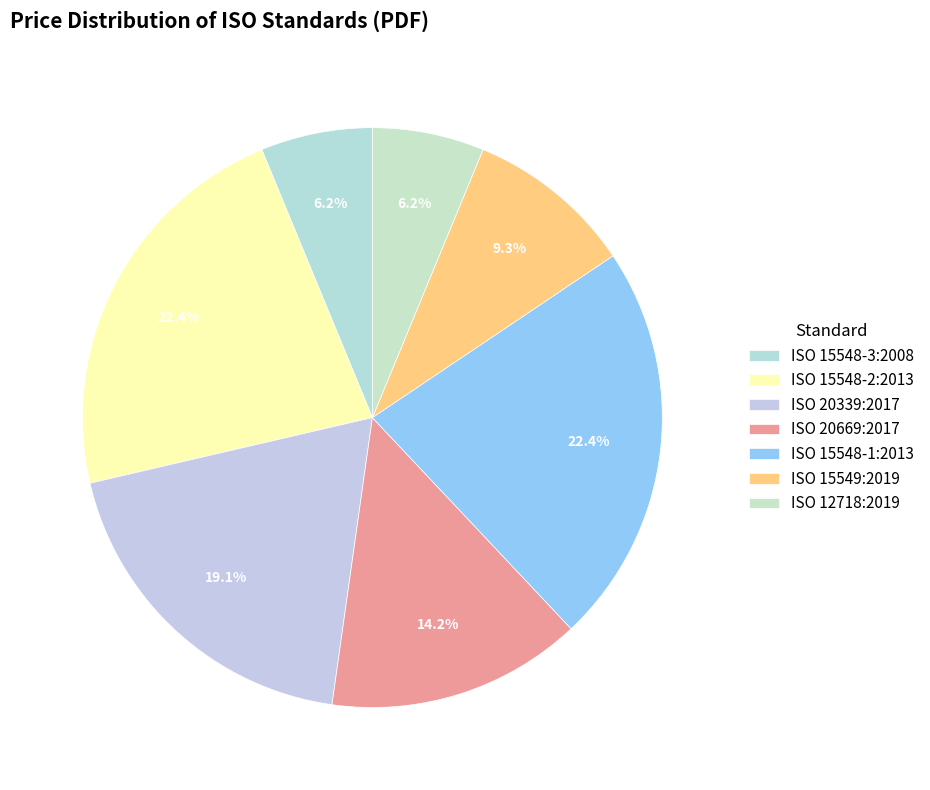

What percentage is NOT represented by ISO 12718:2019?

93.8%